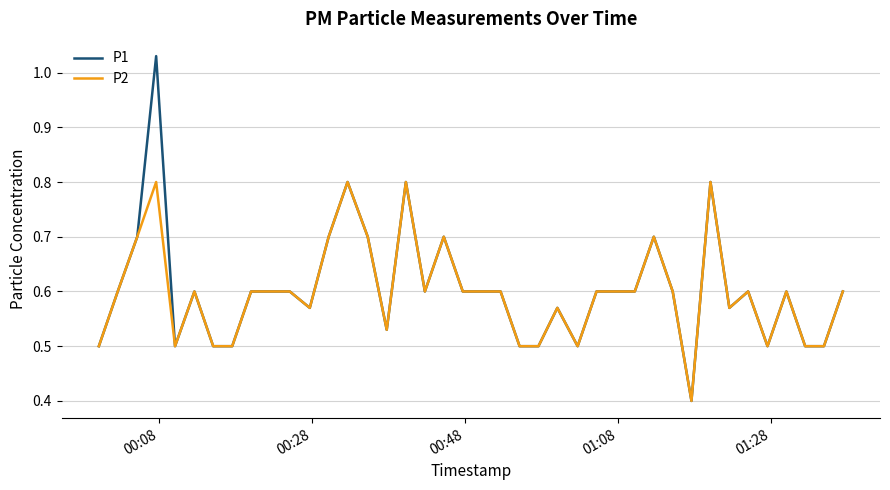

List the series in order of their peak value, lowest first.

P2, P1